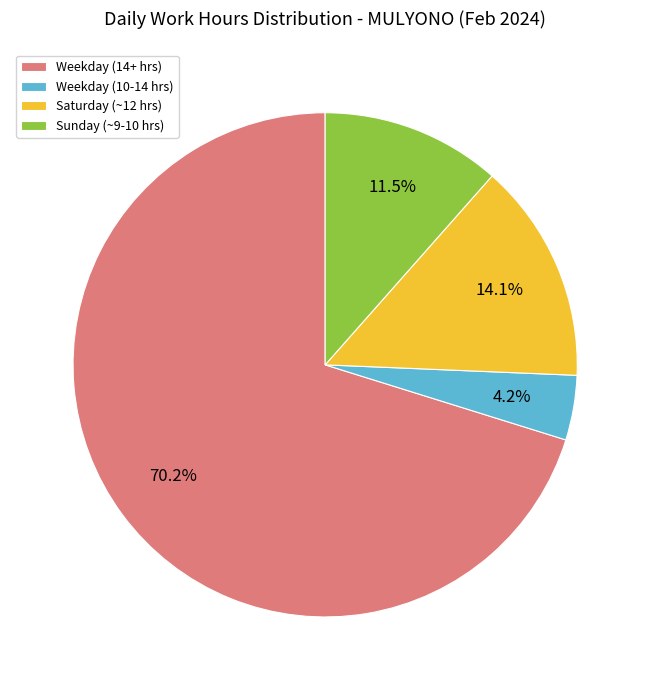

Is there any slice that represents more than half of the pie?

Yes